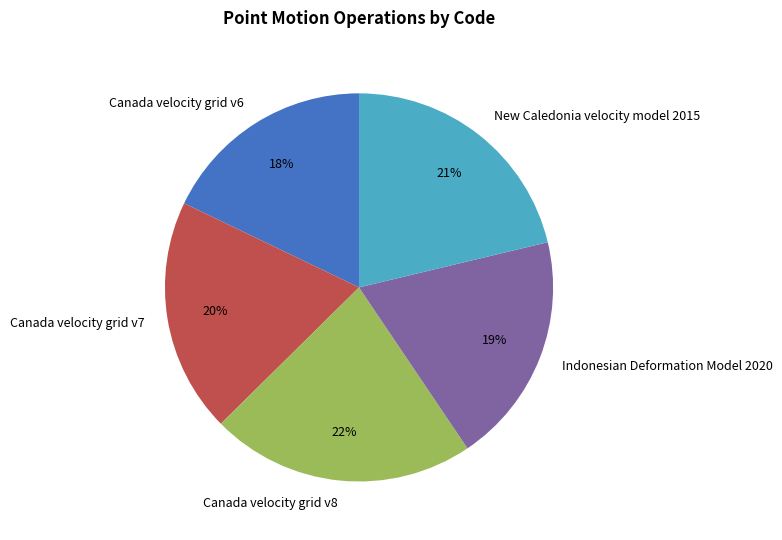

To the nearest percent, what is the combined percentage of New Caledonia velocity model 2015 and Canada velocity grid v6?

39%